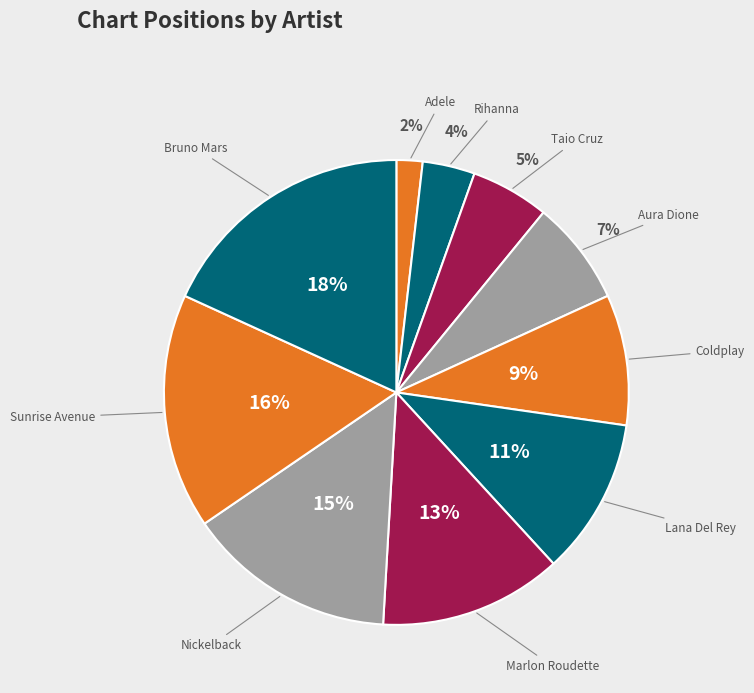

How many segments does this pie chart have?

10